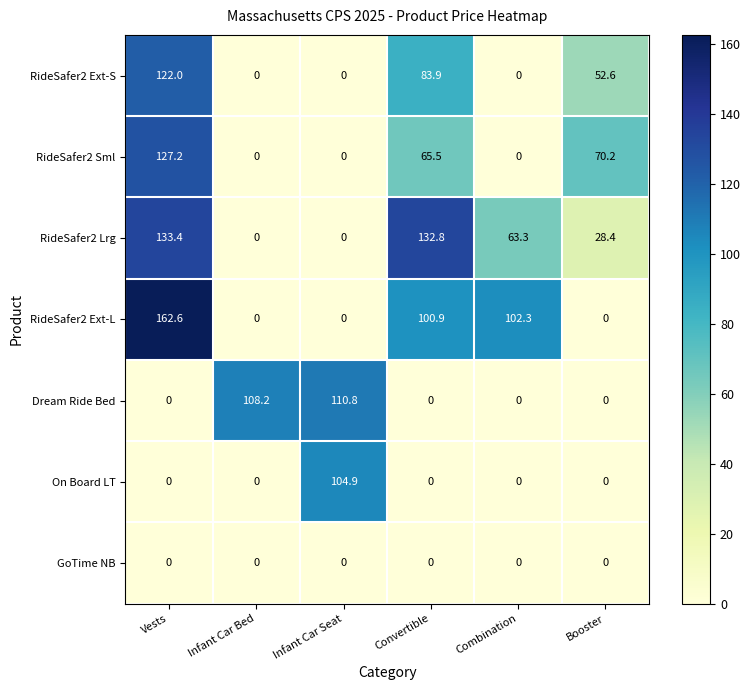

Which series has the largest range (max minus min)?

RideSafer2 Ext-L